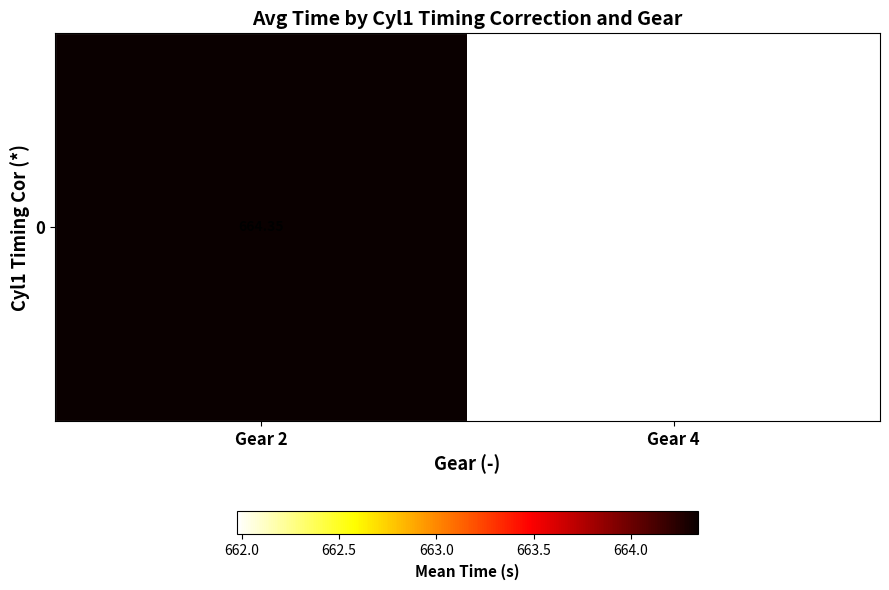

At which label is the value closest to 663?

Gear 4